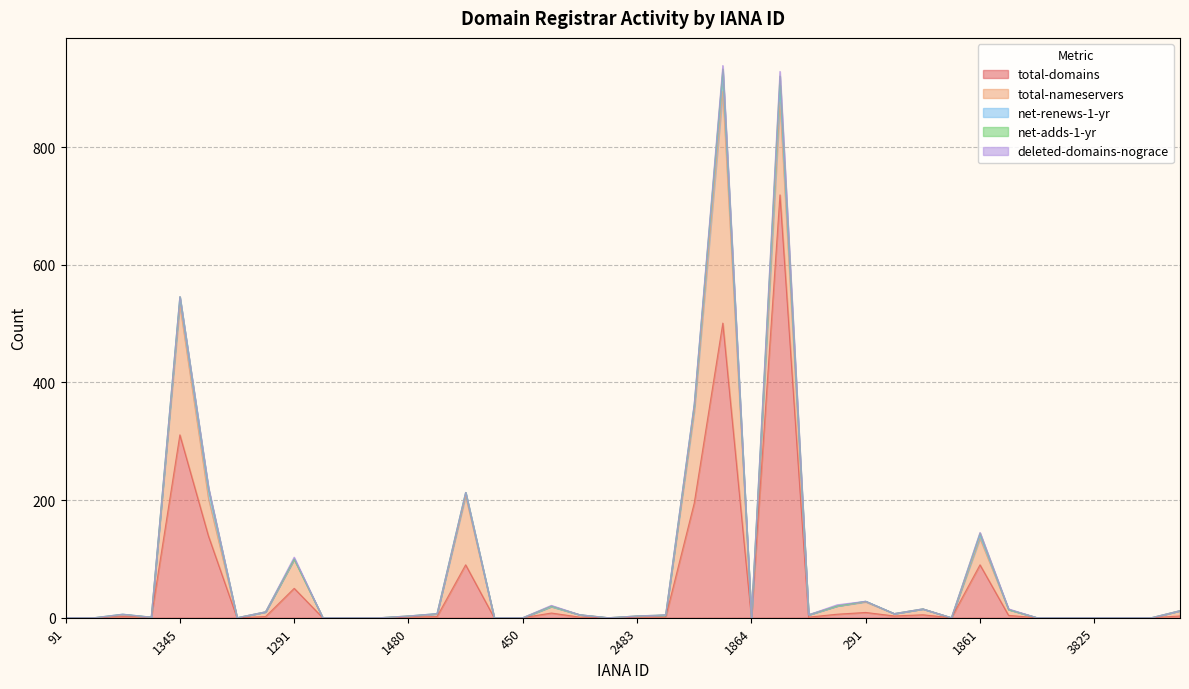

What is the label of the 9th point from the left?

1291